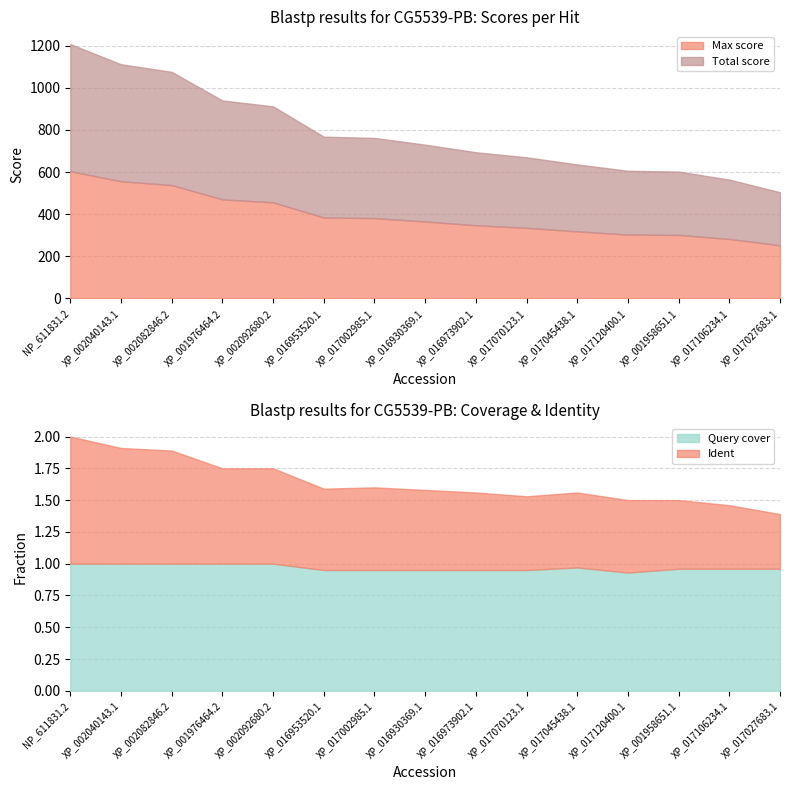

Which series has the widest spread of values?

Max score